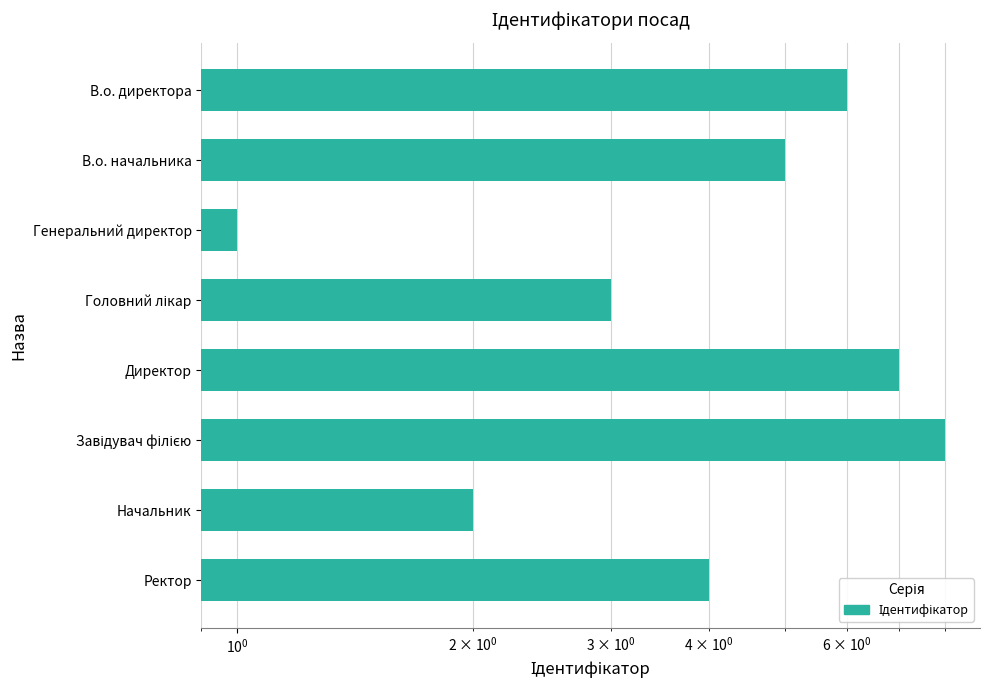

The chart shows a value of 7 at Ректор. True or false?

False